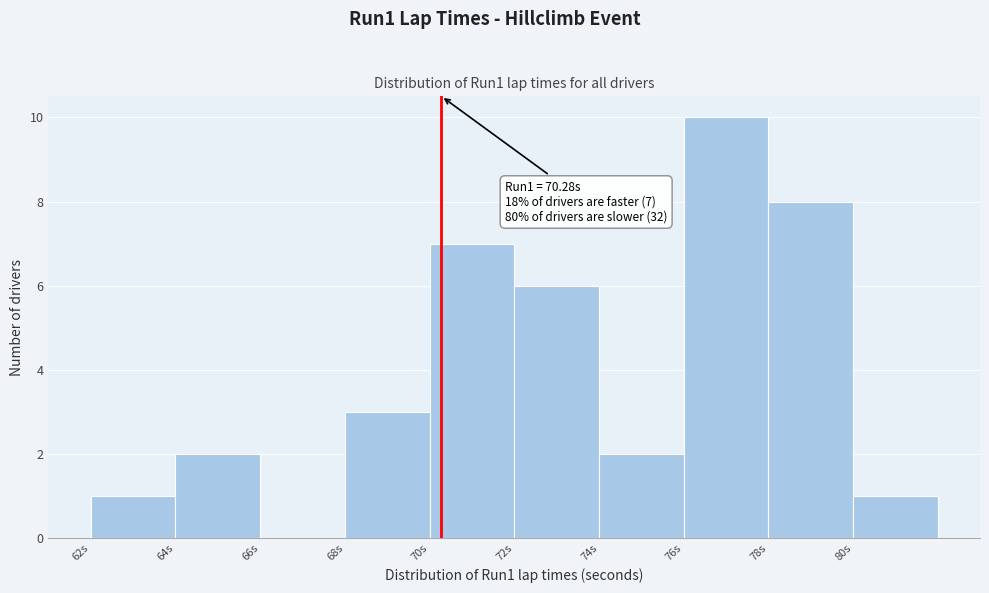

Over which range of the x-axis is the bar tallest?

76 to 78